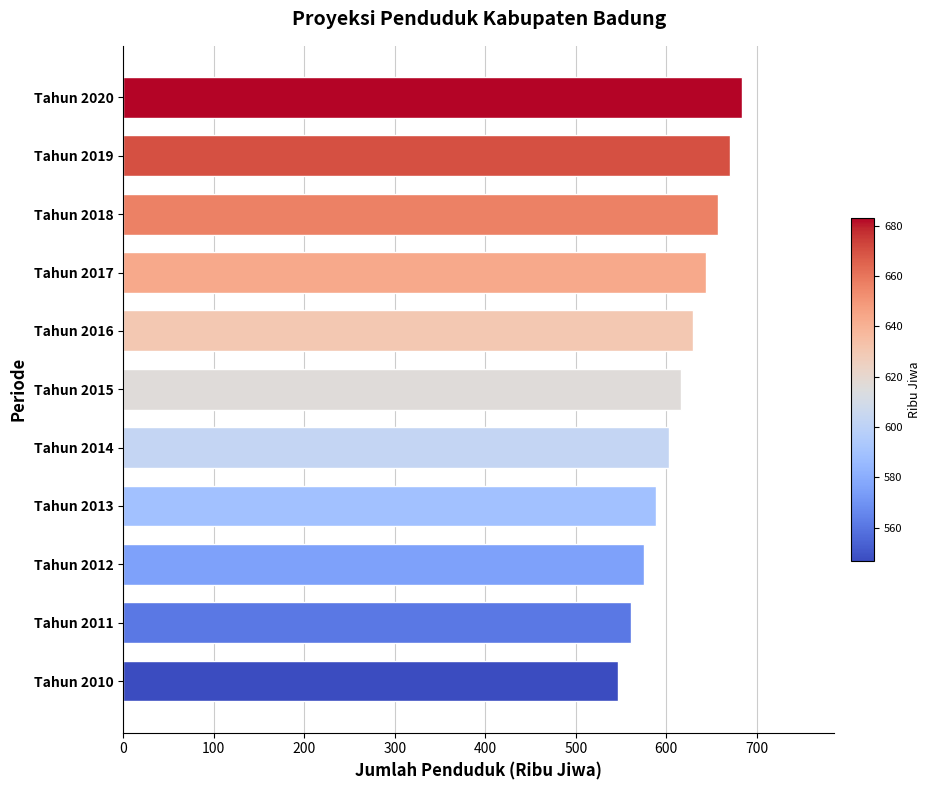

What is the difference between the maximum and second lowest values?

122.3